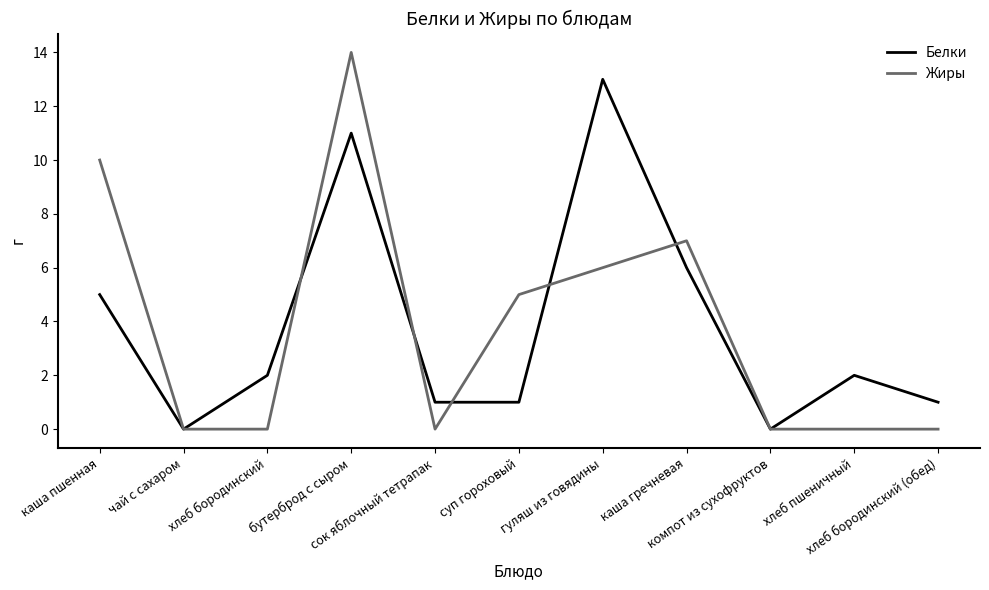

Which series has the largest range (max minus min)?

Жиры